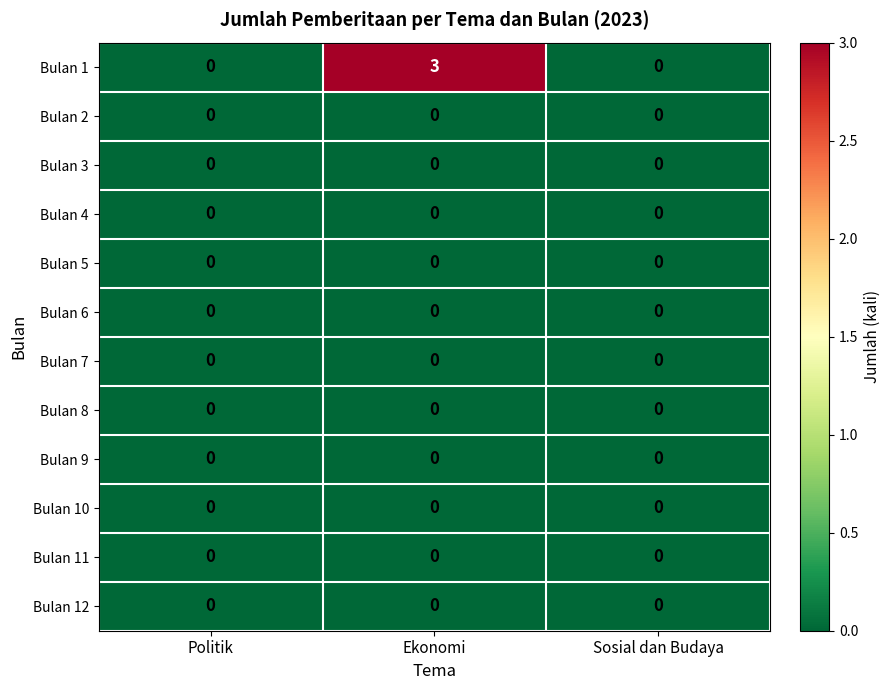

Which category has the highest value in the Bulan 1 series?

Ekonomi